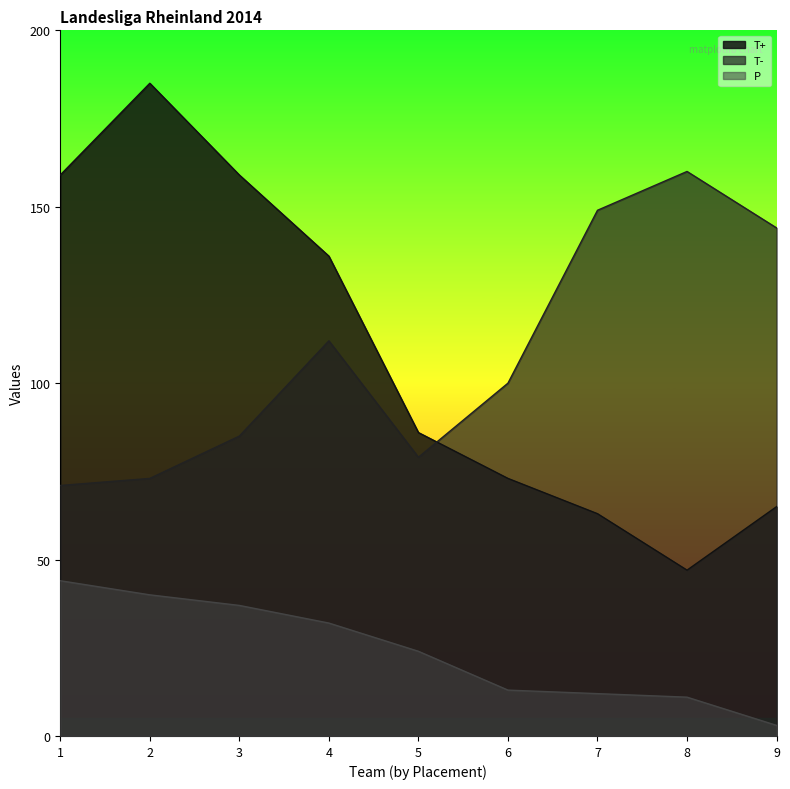

What is the total value across all series at 4?

280